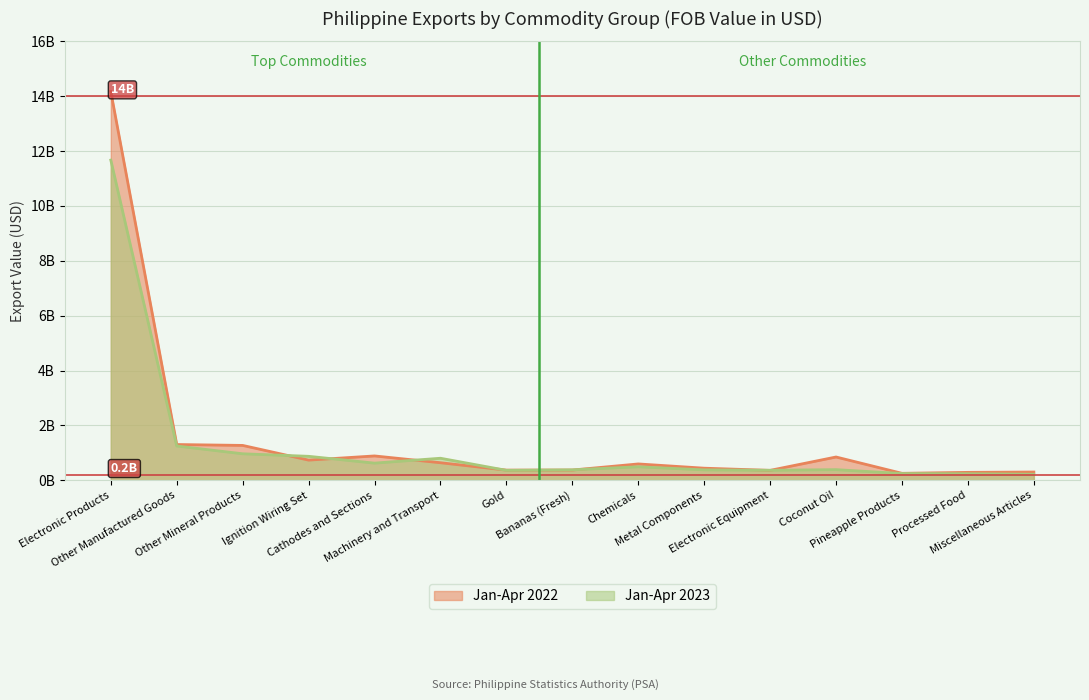

Reading right to left, list all the values displayed in this chart.

Jan-Apr 2022: Miscellaneous Articles=300183436	Processed Food=287618085	Pineapple Products=252779757	Coconut Oil=847731298	Electronic Equipment=360709894	Metal Components=439830441	Chemicals=594756498	Bananas (Fresh)=372103729	Gold=369670318	Machinery and Transport=638711230	Cathodes and Sections=886385110	Ignition Wiring Set=734288766	Other Mineral Products=1269779210	Other Manufactured Goods=1302213504	Electronic Products=14166040969
Jan-Apr 2023: Miscellaneous Articles=217984553	Processed Food=237688300	Pineapple Products=244831968	Coconut Oil=387072233	Electronic Equipment=363394981	Metal Components=378417804	Chemicals=491224976	Bananas (Fresh)=380135181	Gold=361470369	Machinery and Transport=802136650	Cathodes and Sections=624210887	Ignition Wiring Set=872627551	Other Mineral Products=965017258	Other Manufactured Goods=1248594285	Electronic Products=11668395961